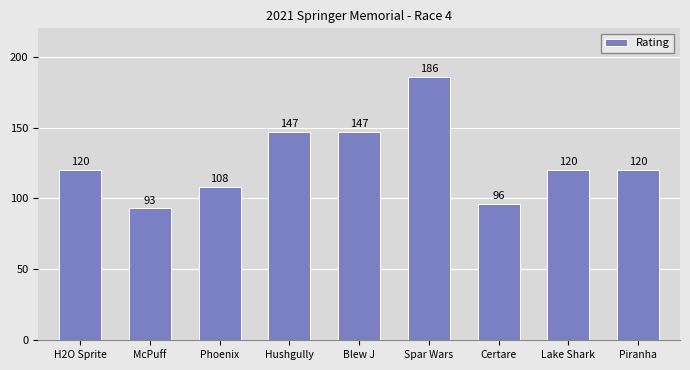

What is the approximate value at Phoenix?

108